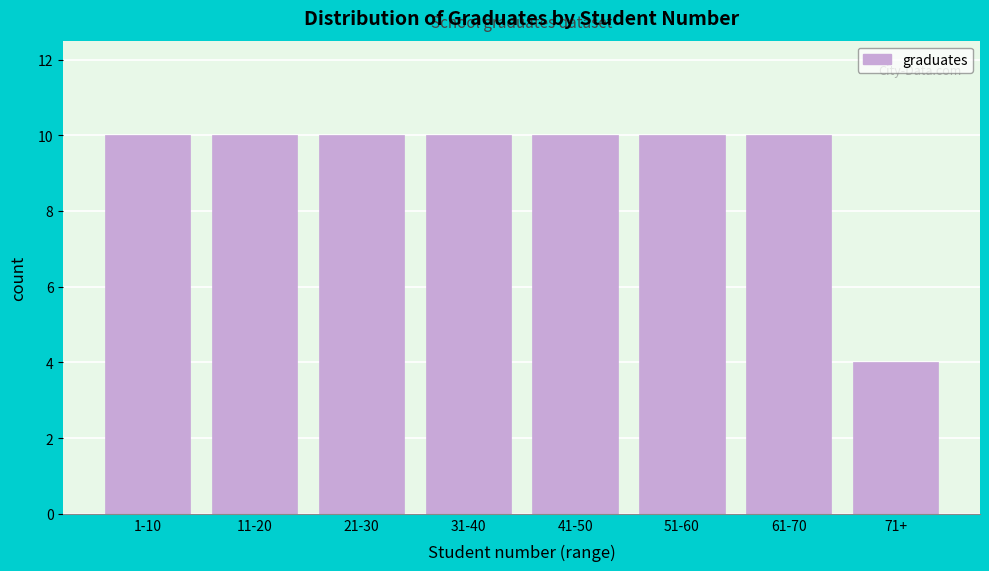

Reading right to left, extract all data points from this chart.

4	10	10	10	10	10	10	10